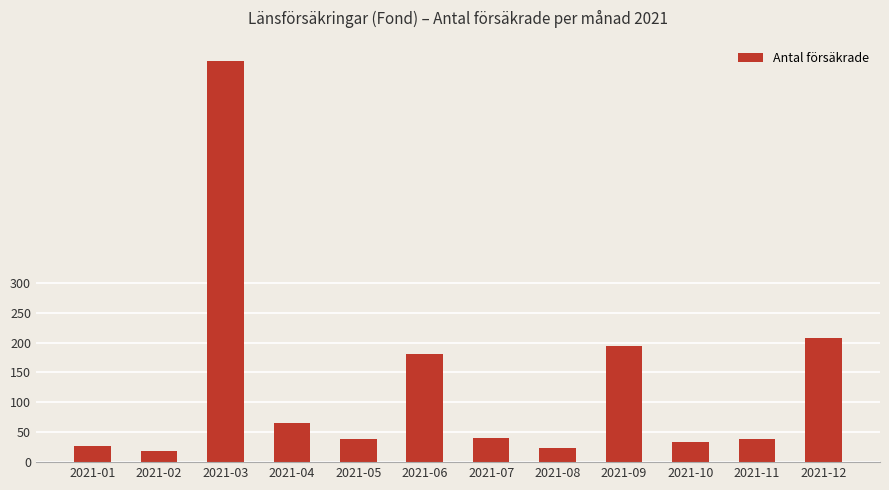

Reading left to right, extract all data points from this chart.

27	18	671	66	38	181	41	23	194	34	38	208